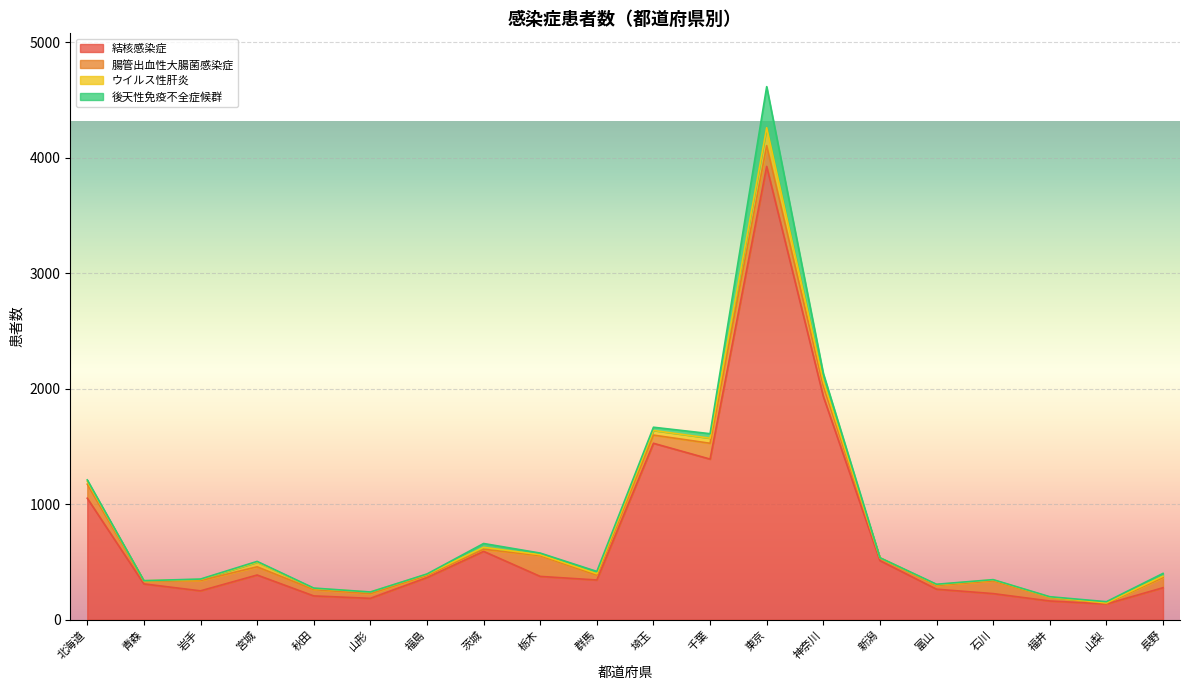

Reading left to right, list all the values displayed in this chart.

結核感染症: 北海道=1052	青森=310	岩手=250	宮城=387	秋田=206	山形=185	福島=365	茨城=592	栃木=375	群馬=344	埼玉=1528	千葉=1391	東京=3926	神奈川=1934	新潟=512	富山=264	石川=226	福井=162	山梨=136	長野=277
腸管出血性大腸菌感染症: 北海道=122	青森=24	岩手=89	宮城=71	秋田=55	山形=40	福島=19	茨城=18	栃木=180	群馬=42	埼玉=71	千葉=137	東京=180	神奈川=91	新潟=22	富山=33	石川=110	福井=32	山梨=6	長野=88
ウイルス性肝炎: 北海道=25	青森=3	岩手=10	宮城=40	秋田=10	山形=14	福島=9	茨城=17	栃木=8	群馬=12	埼玉=40	千葉=44	東京=155	神奈川=42	新潟=2	富山=7	石川=9	福井=2	山梨=4	長野=12
後天性免疫不全症候群: 北海道=12	青森=1	岩手=3	宮城=7	秋田=3	山形=1	福島=3	茨城=33	栃木=14	群馬=20	埼玉=28	千葉=39	東京=356	神奈川=66	新潟=1	富山=3	石川=2	福井=3	山梨=10	長野=24